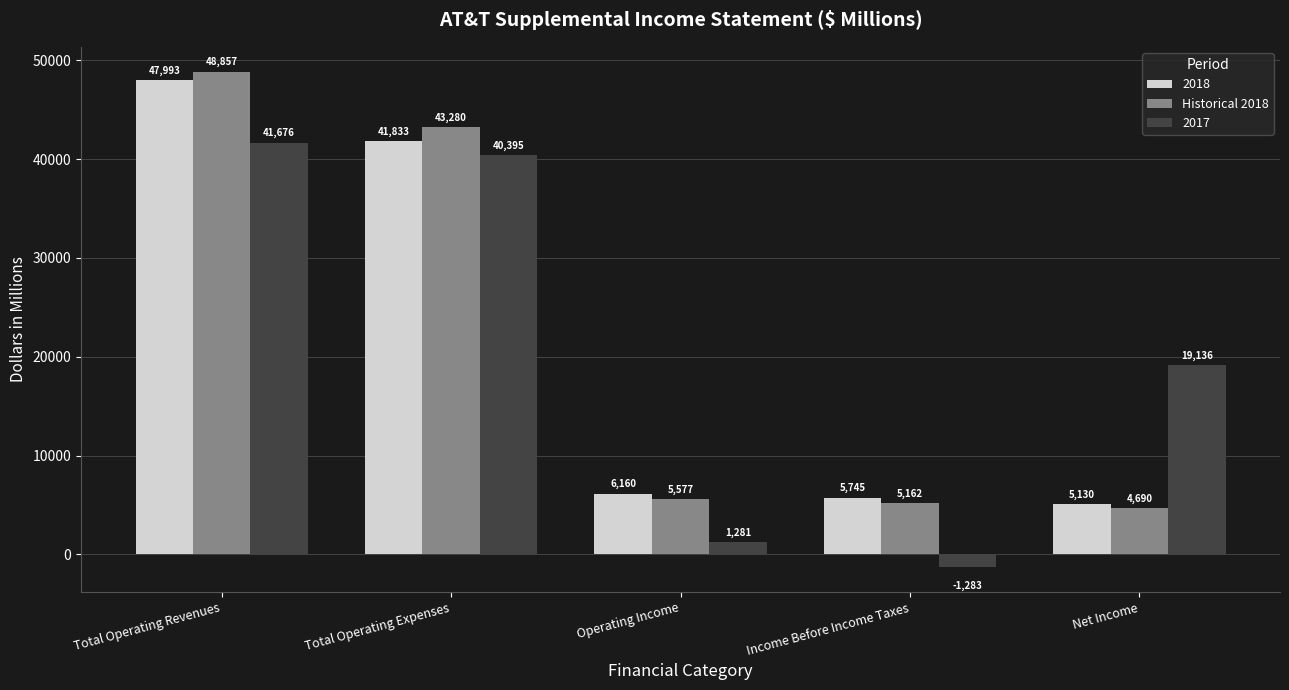

Which series has the largest range (max minus min)?

Historical 2018